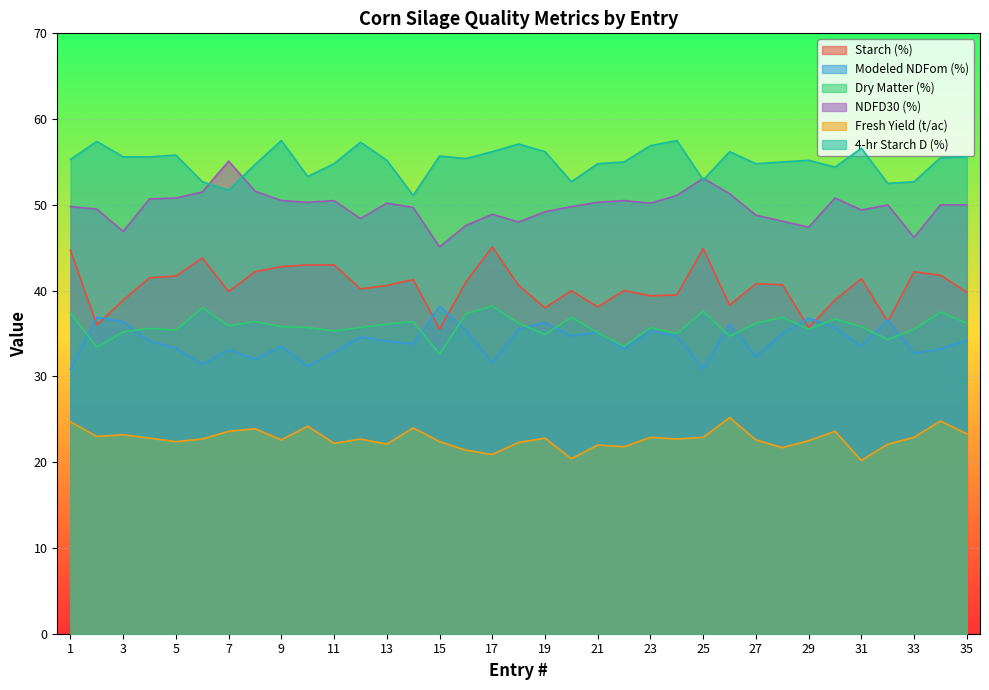

Which series has the largest total across all categories?

4-hr Starch D (%)